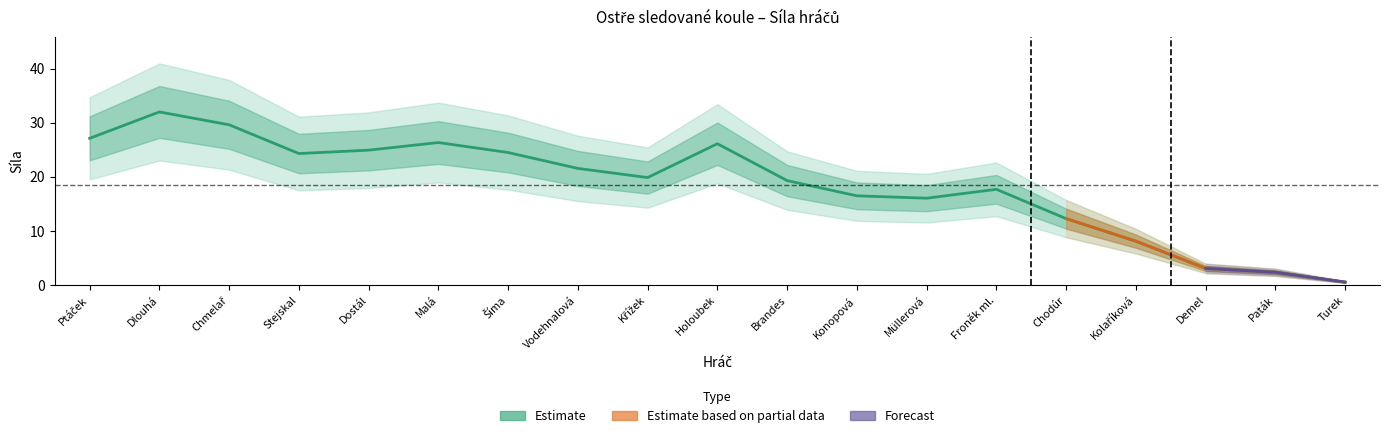

What is the label of the 3rd point from the left?

Chmelař